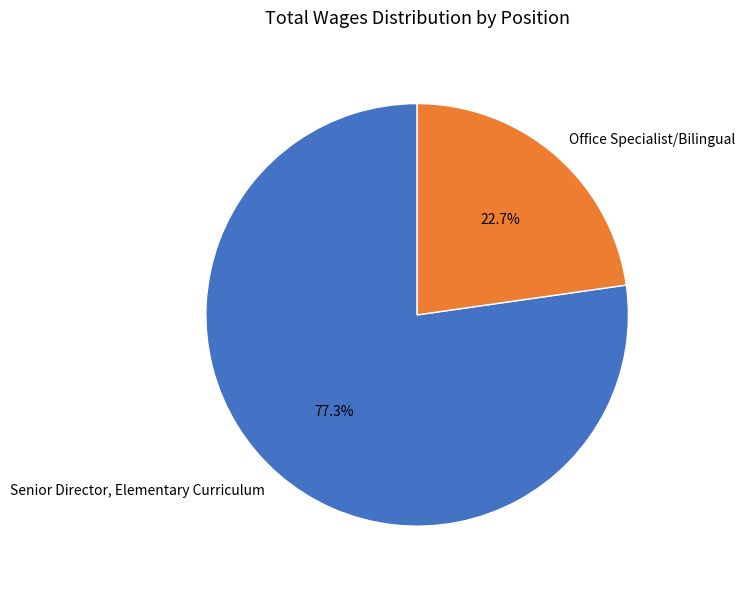

Is the sum of Senior Director, Elementary Curriculum and Office Specialist/Bilingual greater than half?

Yes